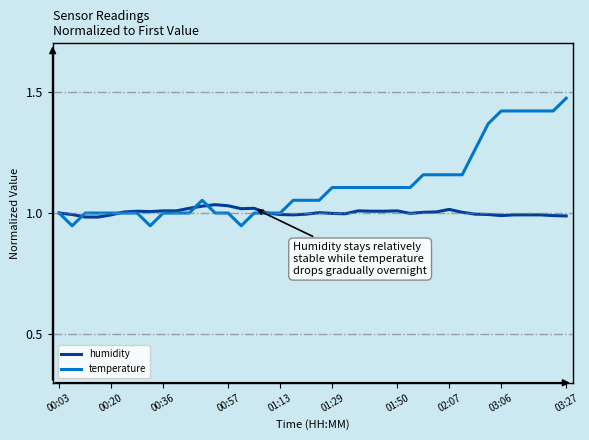

Which series has the largest total across all categories?

temperature